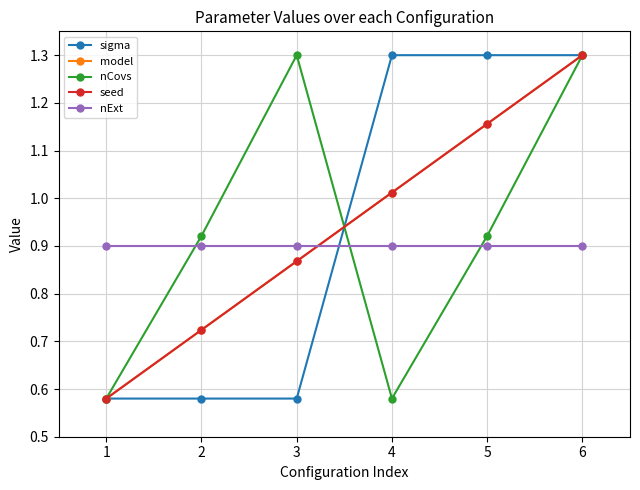

Is this an area chart (filled region under the line)?

No